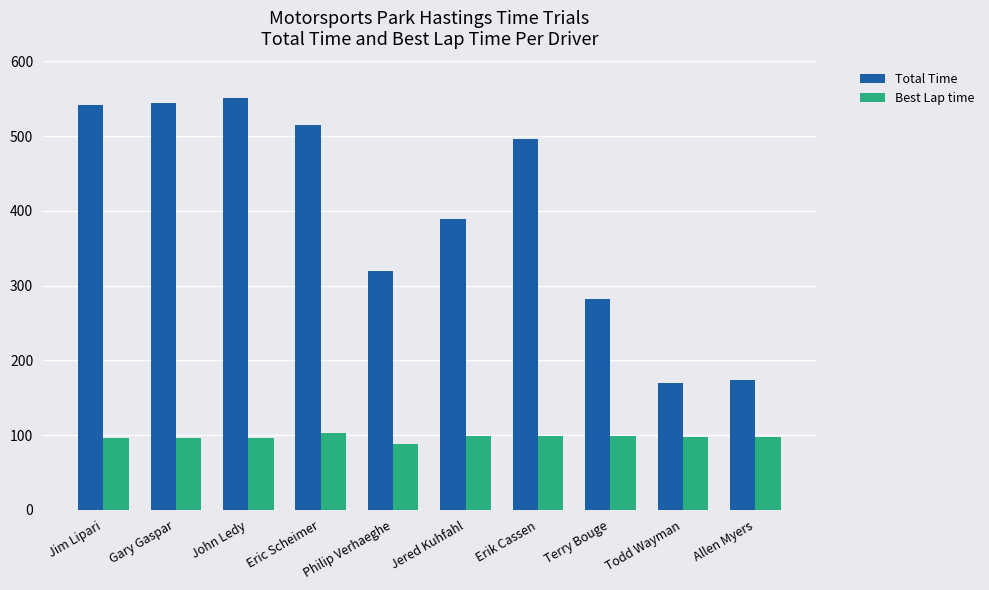

Which series has the widest spread of values?

Total Time